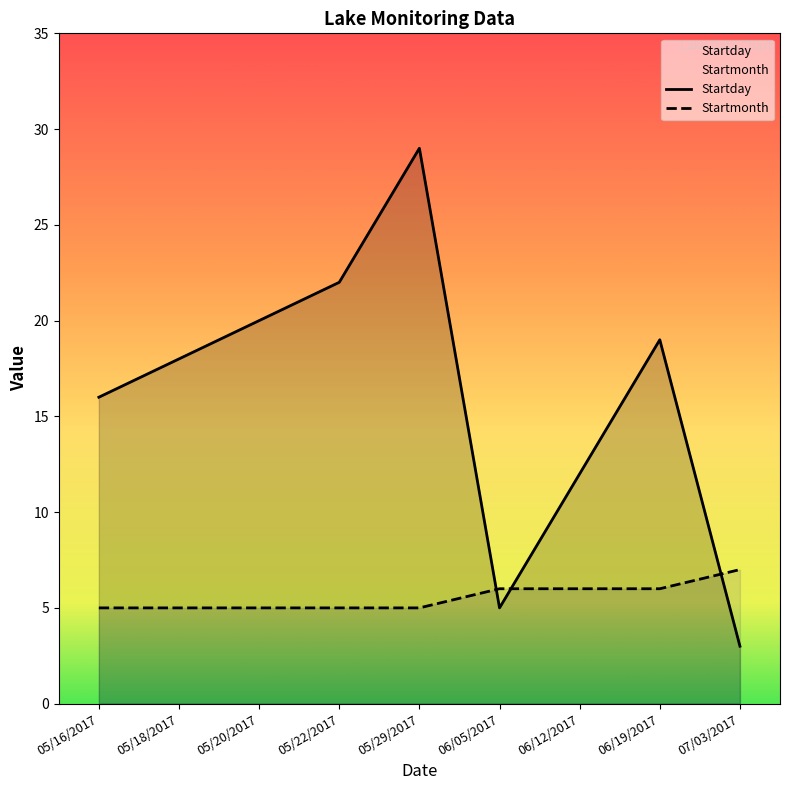

What is the spread (max minus min) of values at 07/03/2017?

4